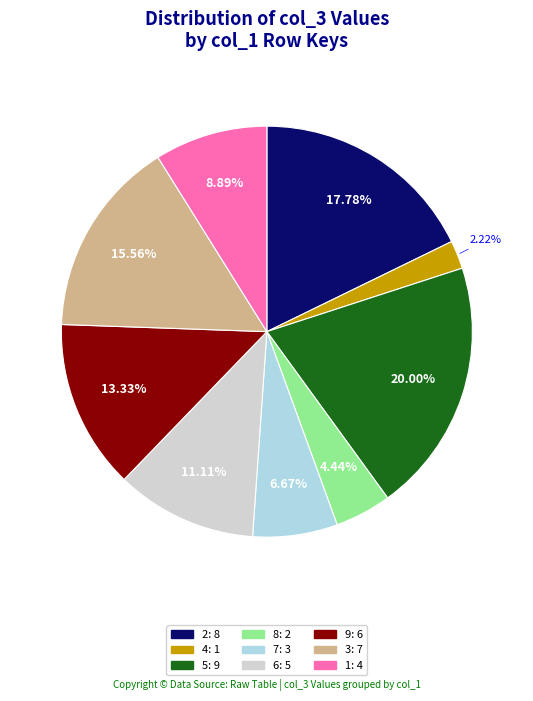

Is there any slice that represents more than half of the pie?

No